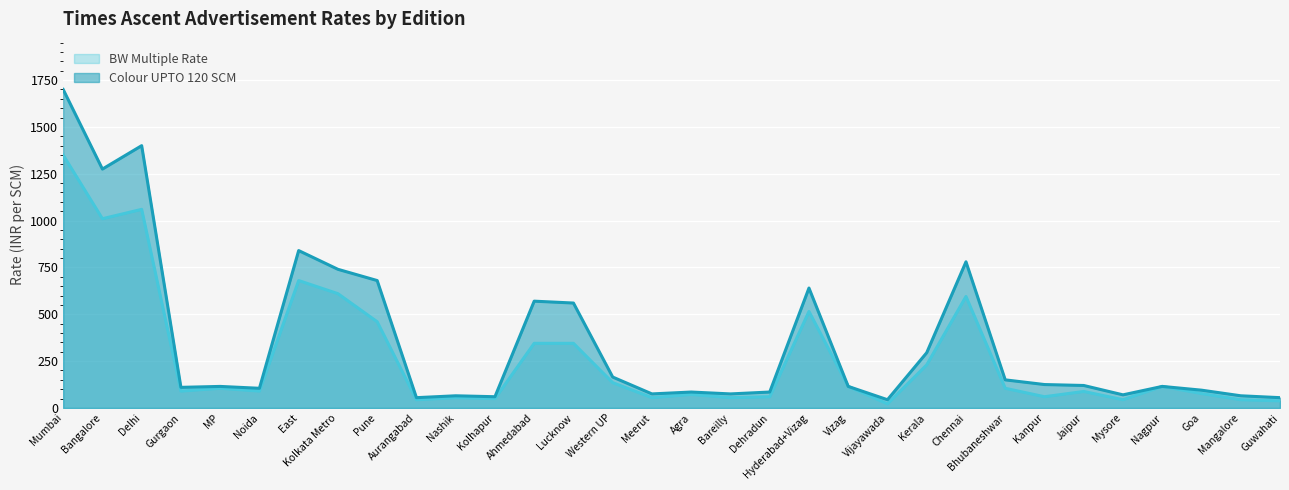

The Colour UPTO 120 SCM series shows 65 at Nashik. True or false?

True